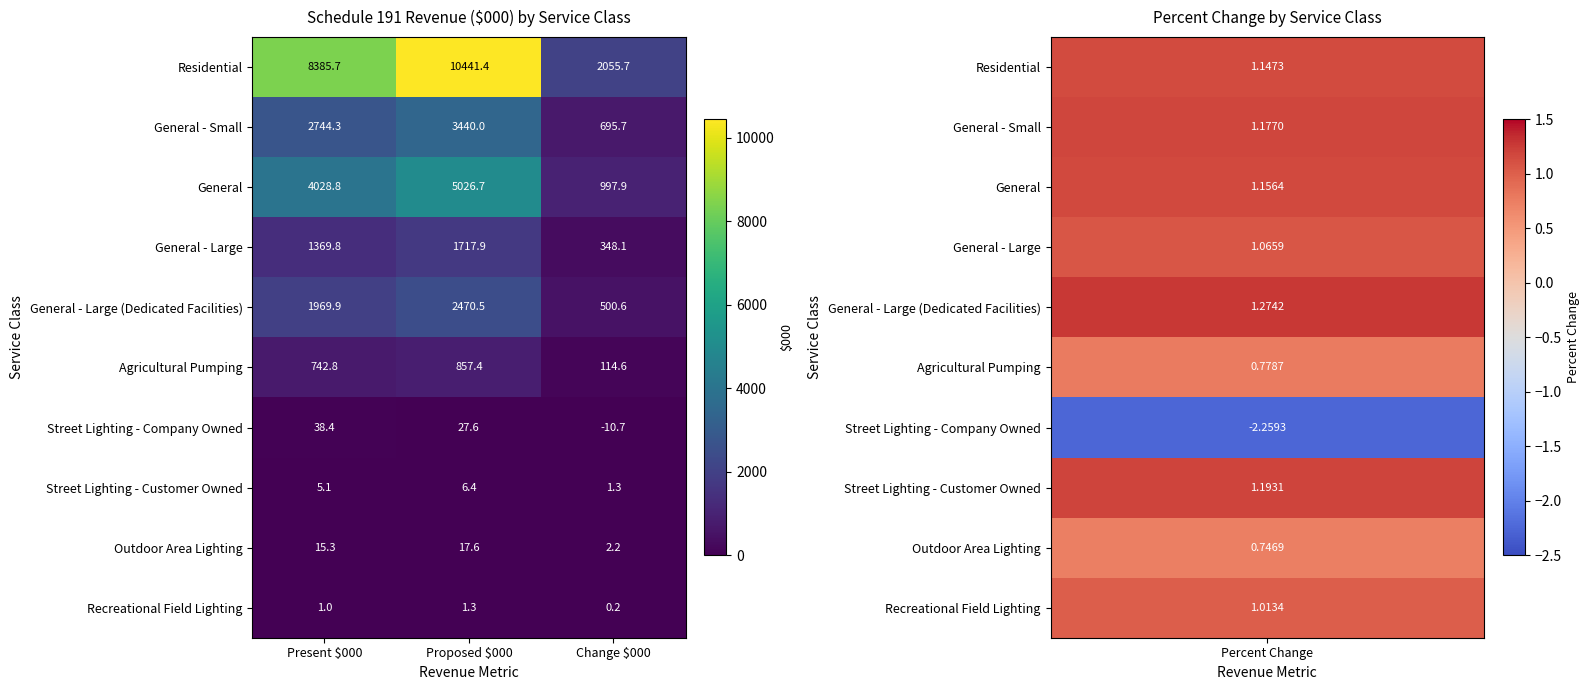

How many values in the Agricultural Pumping series are below 742?

1